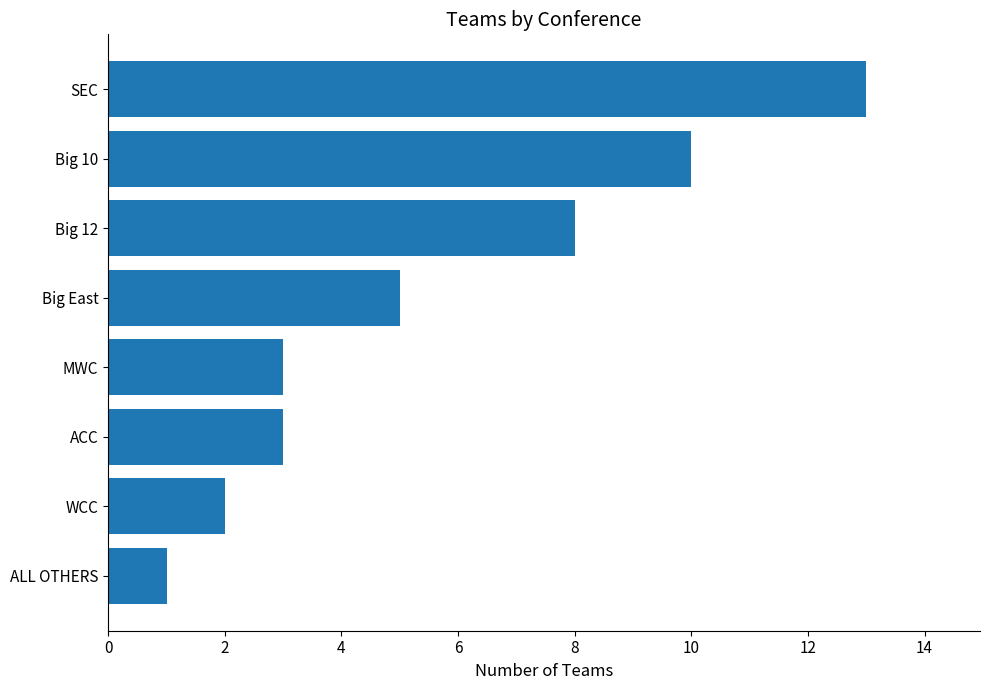

The value at MWC is 5. True or false?

False